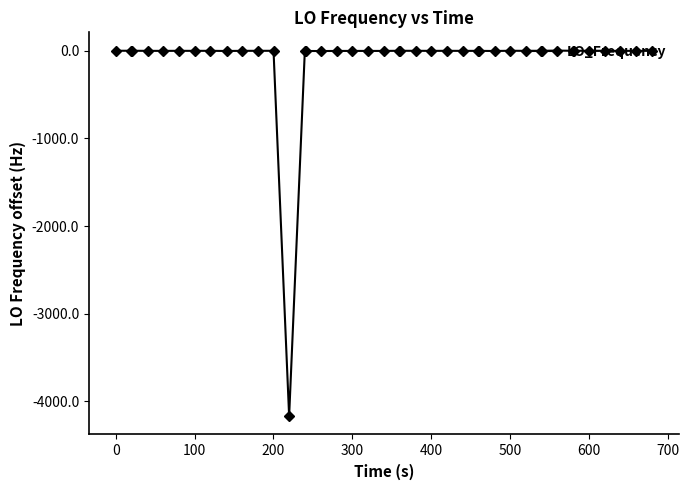

What is the difference between the maximum and minimum values?

4174.8